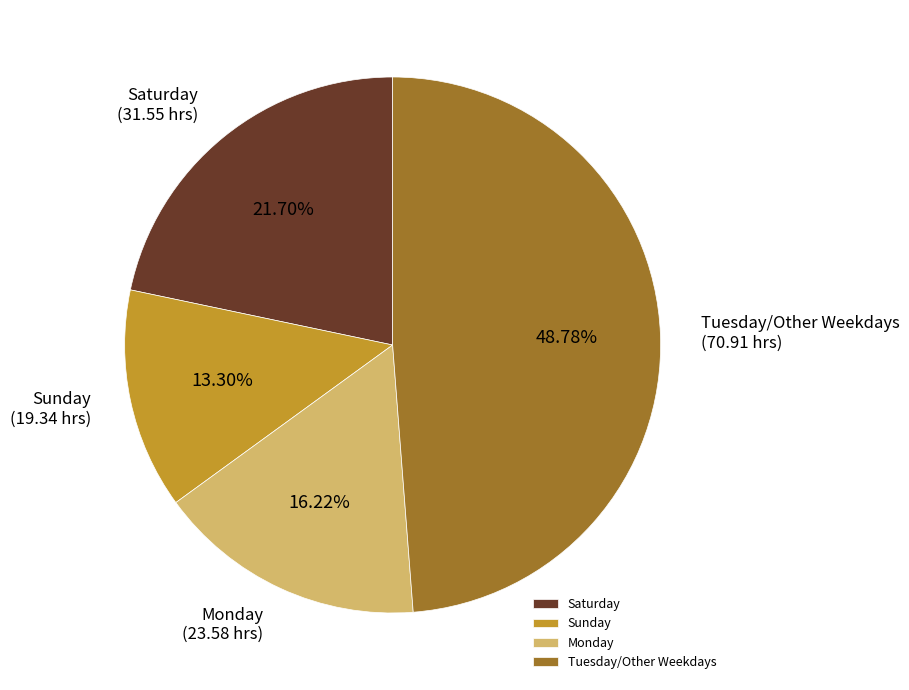

Rank the categories by value from lowest to highest.

Sunday, Monday, Saturday, Tuesday/Other Weekdays